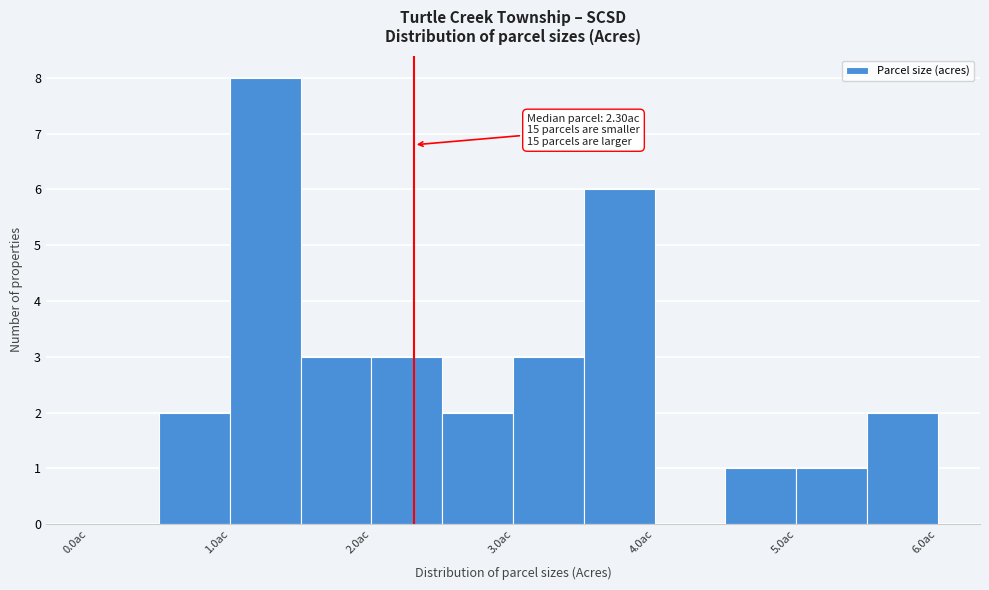

Over which range of the x-axis is the bar tallest?

1.0 to 1.5